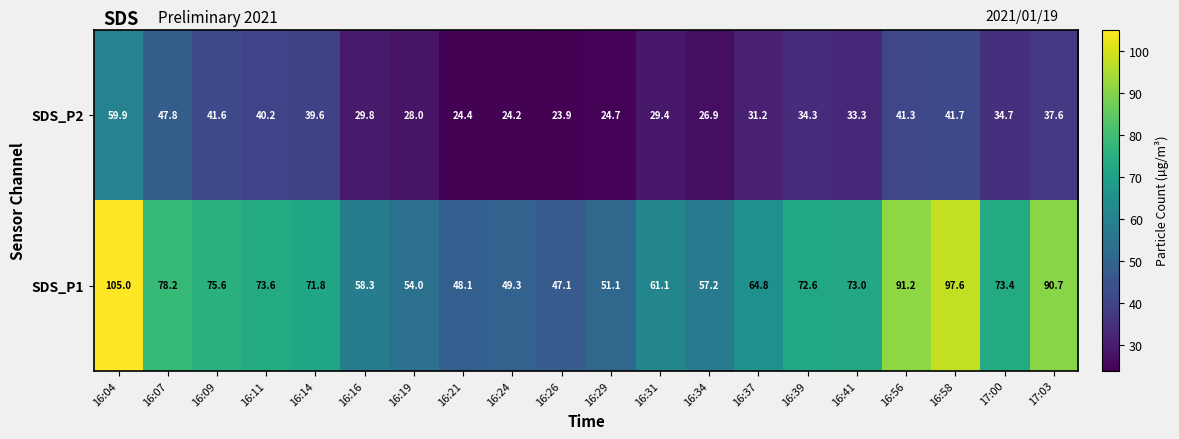

Rank the series by their maximum value, from lowest to highest.

SDS_P2, SDS_P1